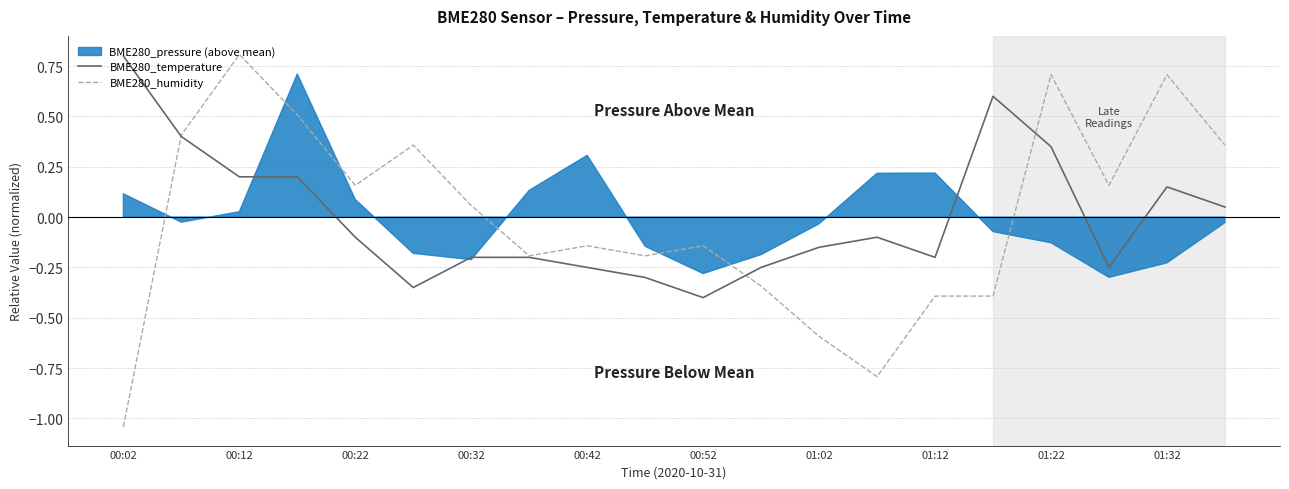

At which category does BME280_humidity reach its first local peak?

00:12